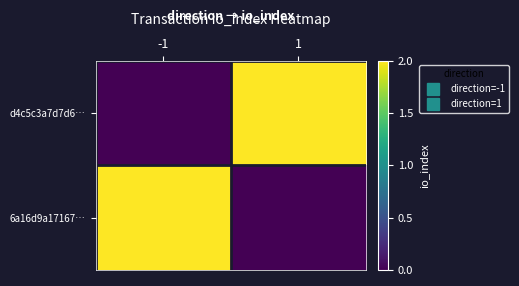

At how many categories does at least one series exceed 0?

2